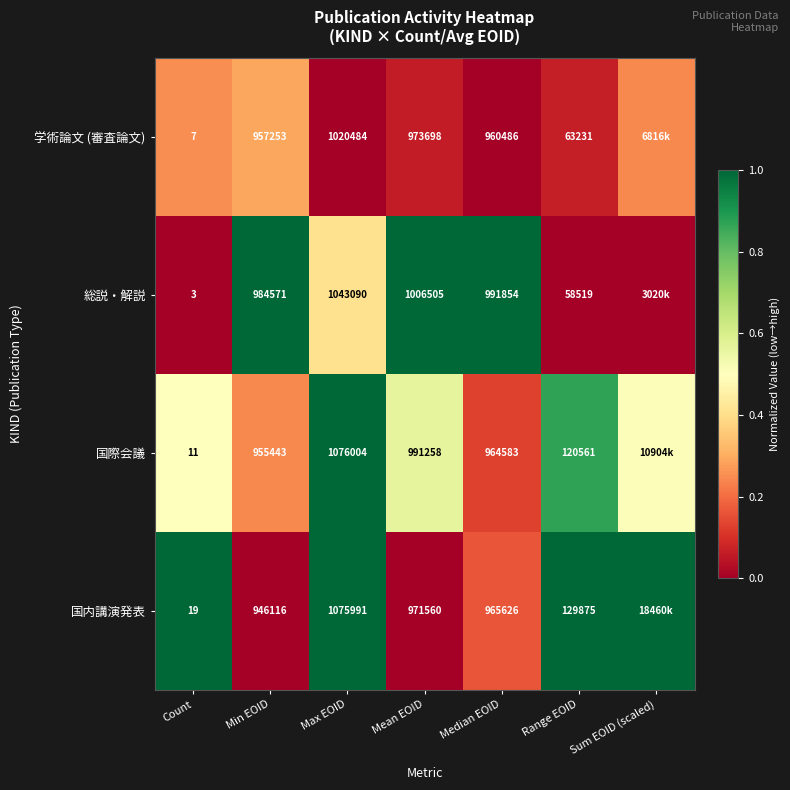

Which series changed the most between Count and Median EOID?

総説・解説